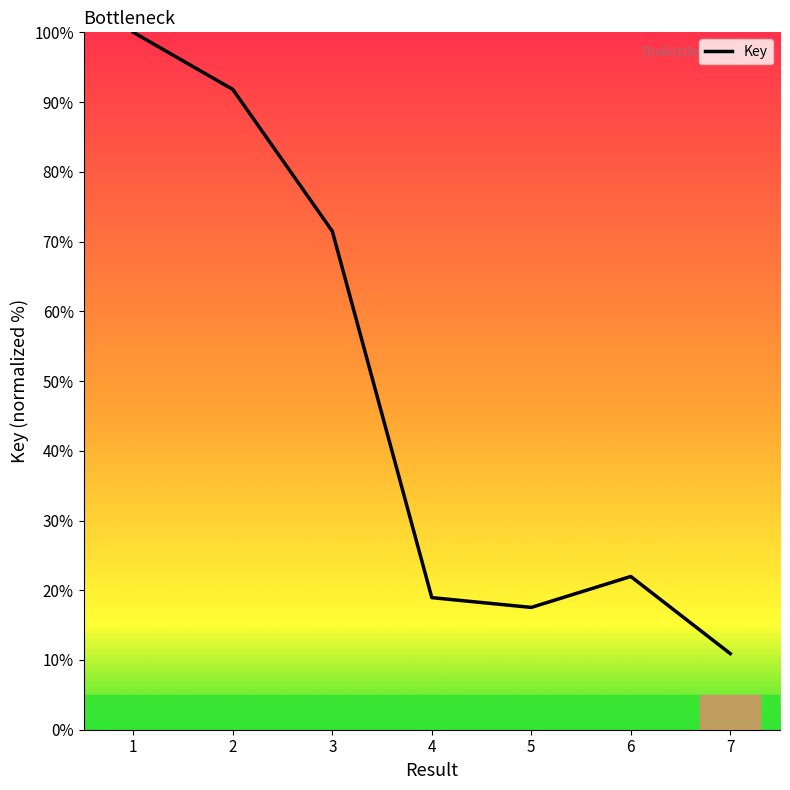

How many series are shown in this chart?

1